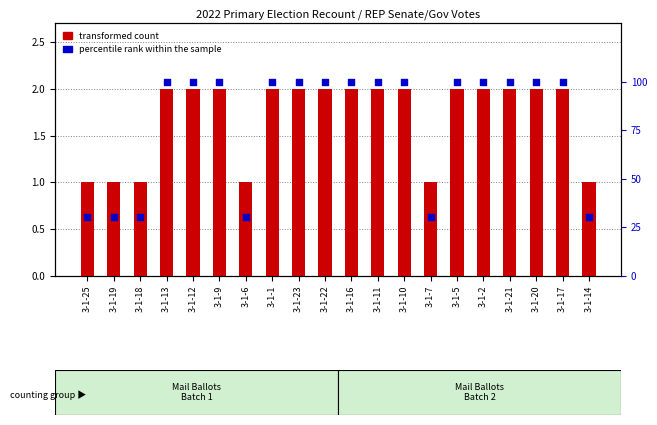

Is the value of percentile rank within the sample at 3-1-19 greater than the value of transformed count at 3-1-11?

Yes